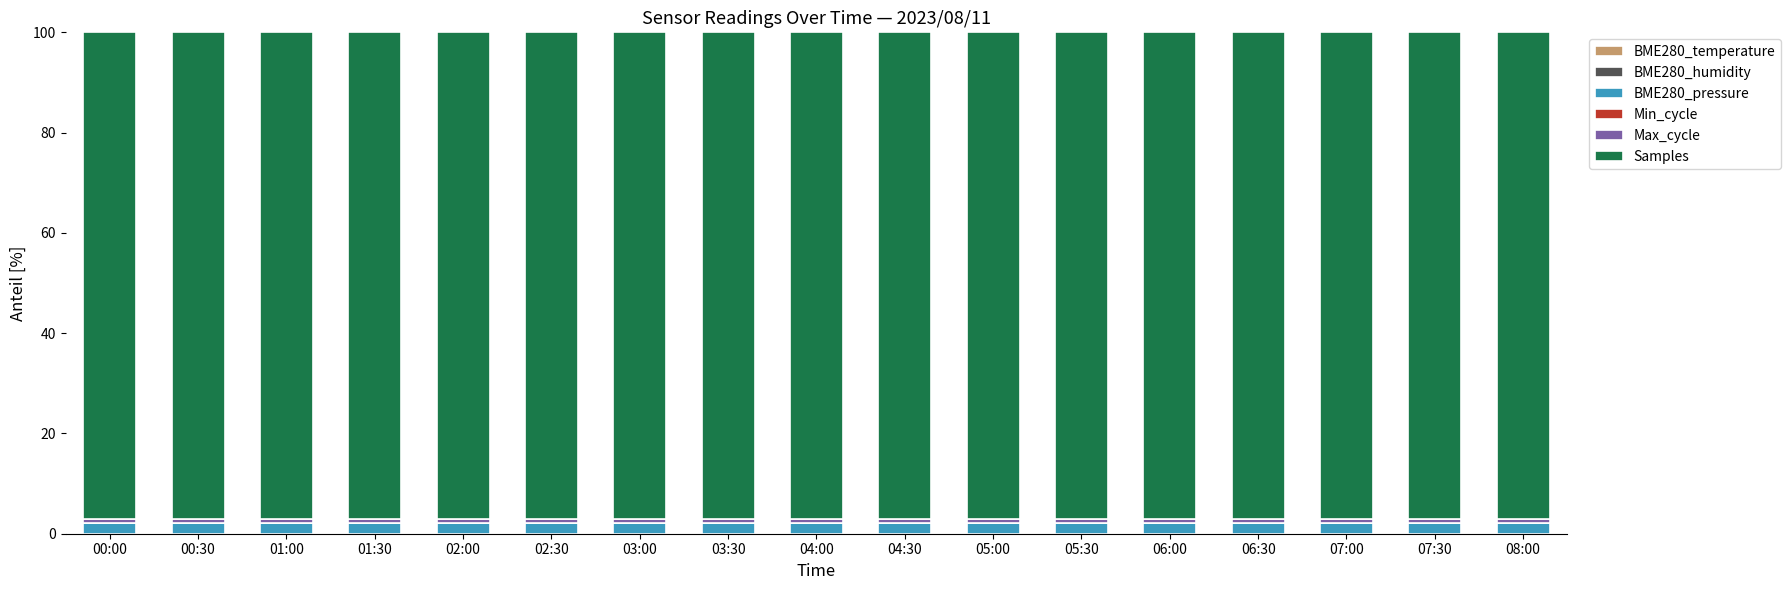

Are the bars grouped side by side (vs. stacked)?

No